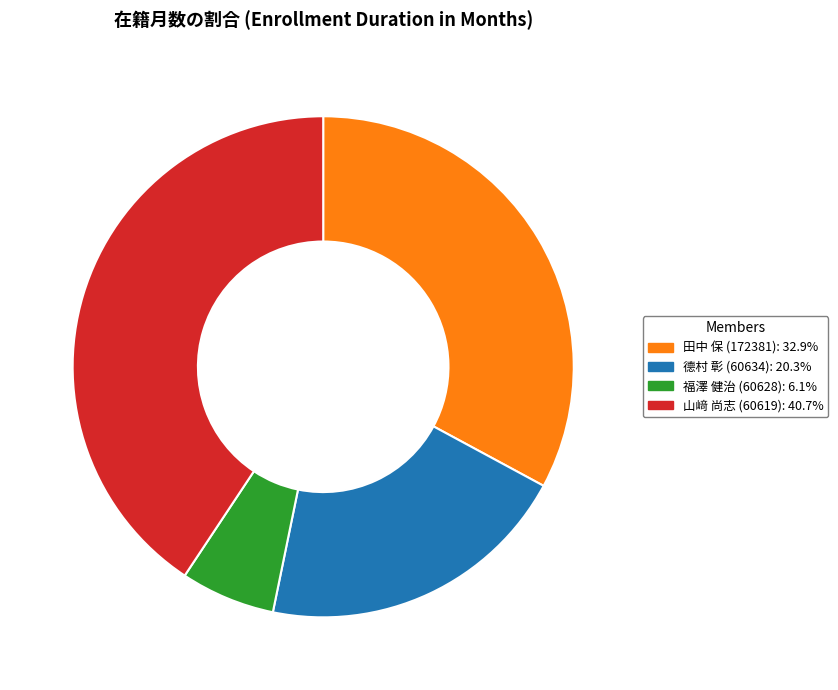

Is there any slice that represents more than half of the pie?

No